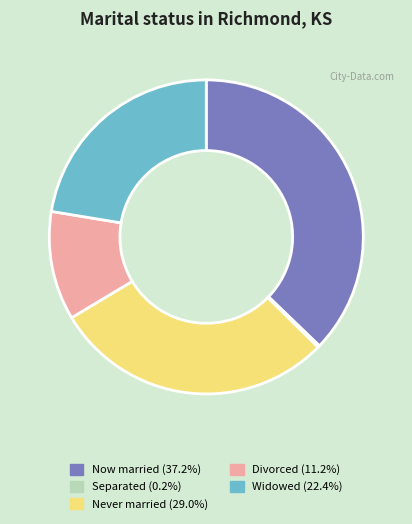

Does any single category account for the majority?

No